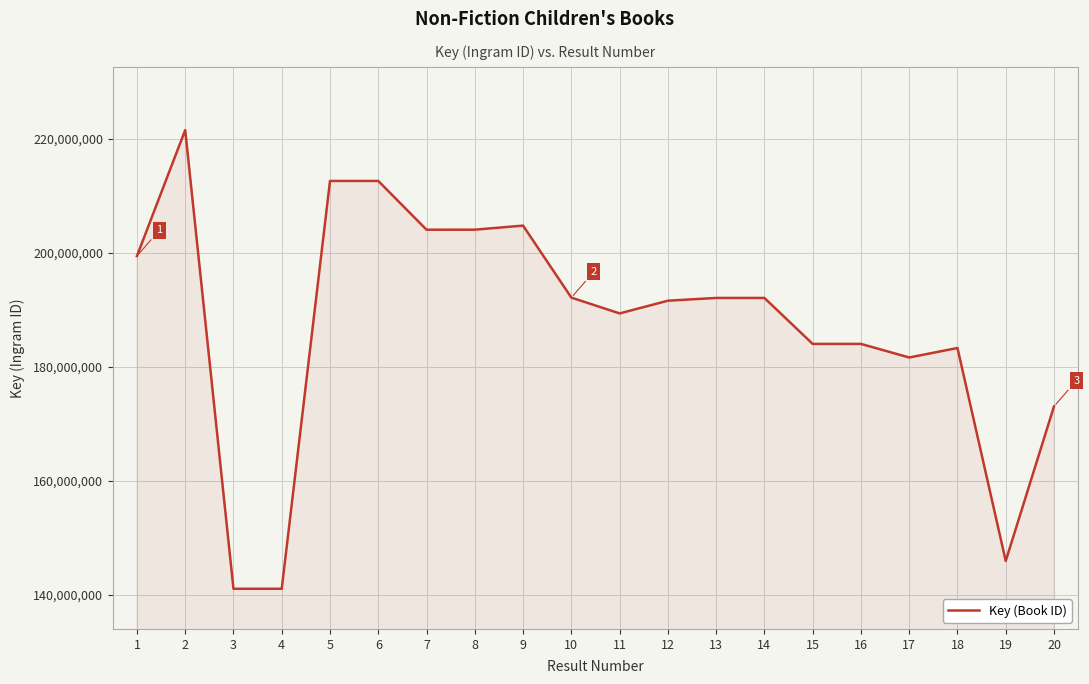

What is the difference between the values at 13 and 15?

8068277